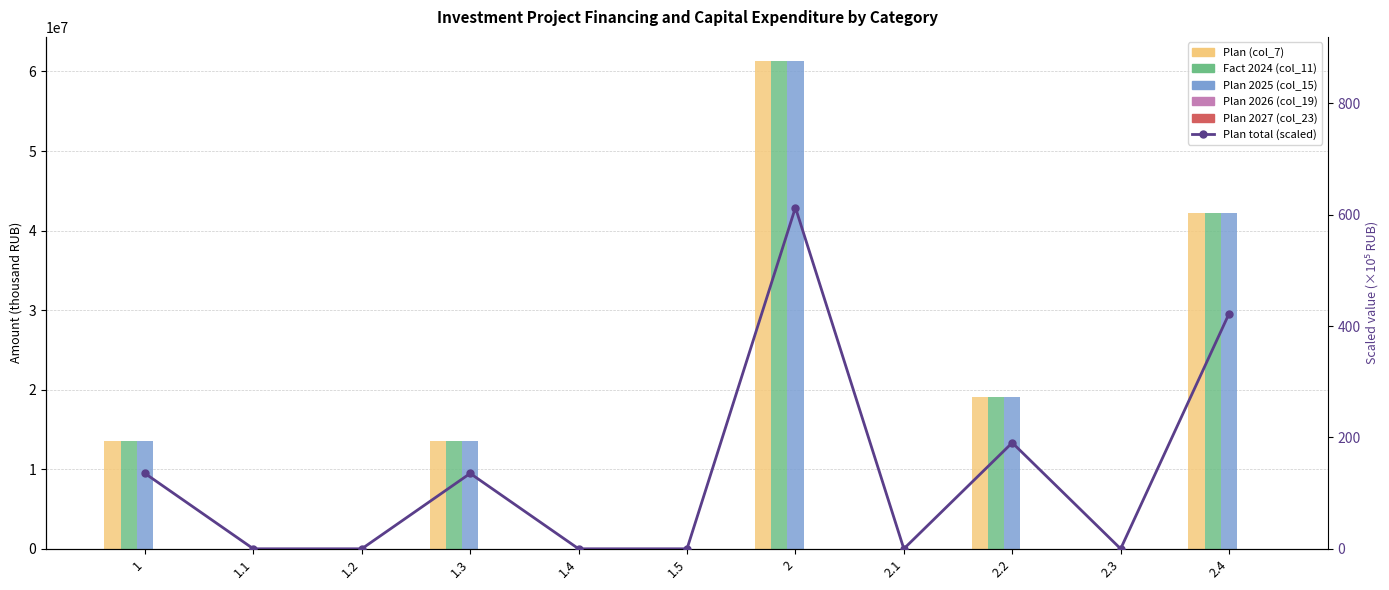

How many categories are shown in the chart?

11